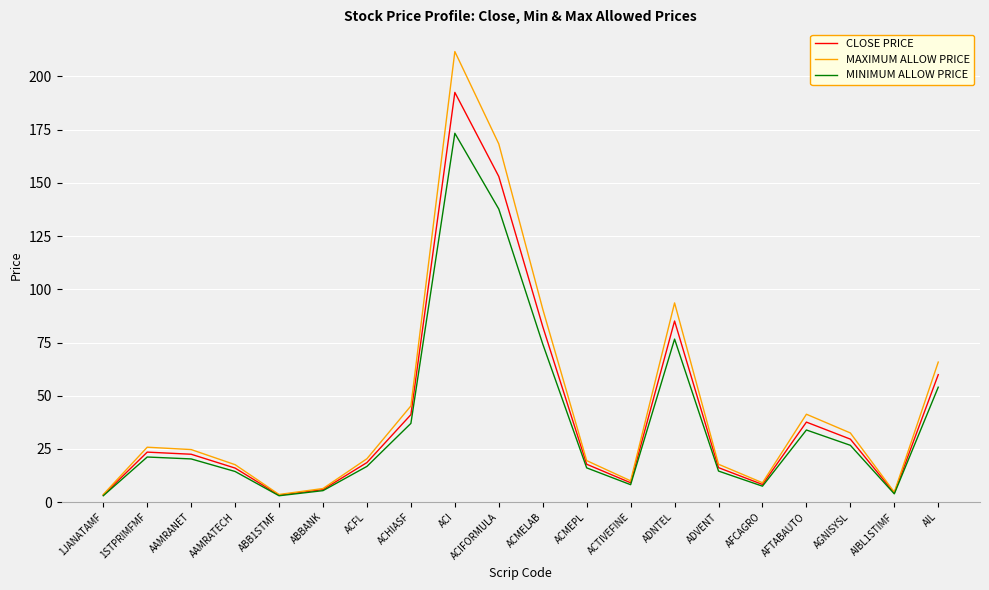

Count the number of data series in this chart.

3